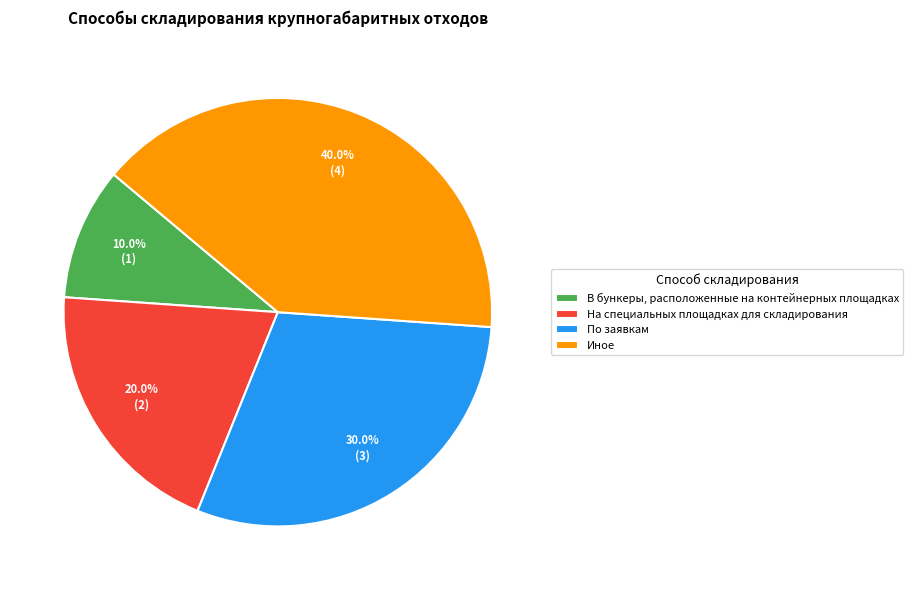

To the nearest percent, what percentage of the pie is По заявкам?

30%